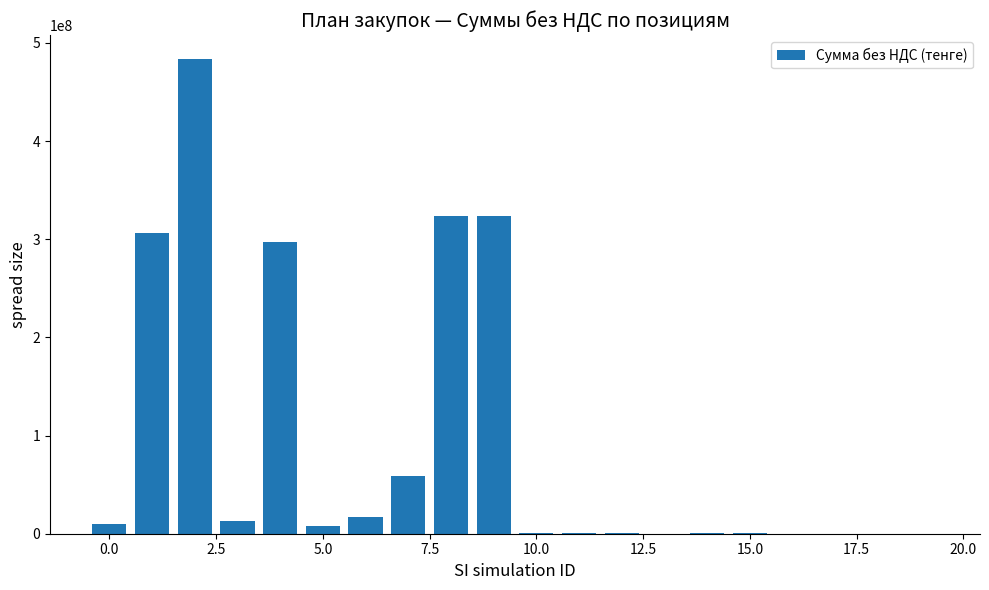

What is the maximum value shown in the chart?

483678484.0